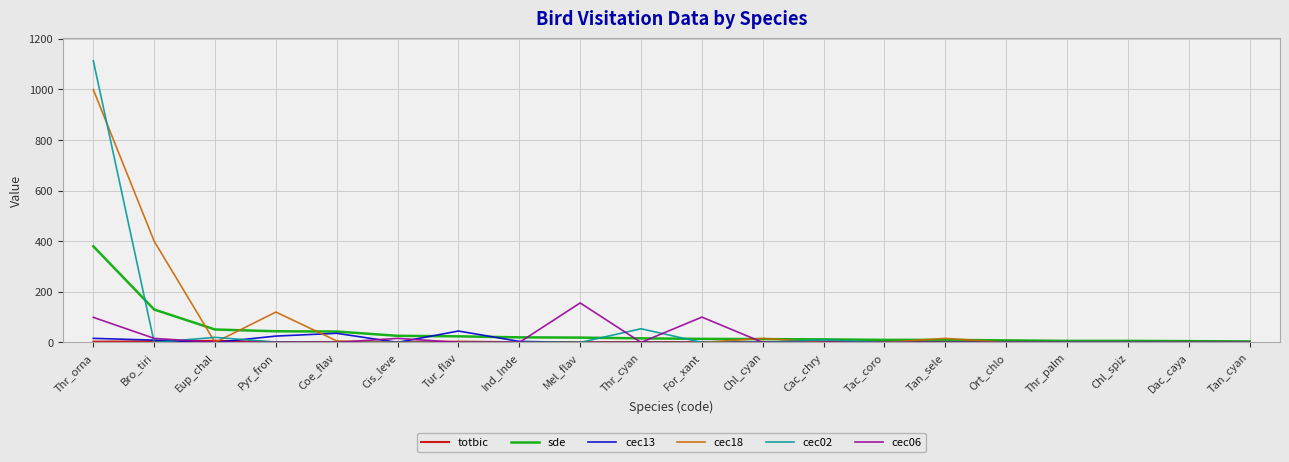

Is this an area chart (filled region under the line)?

No